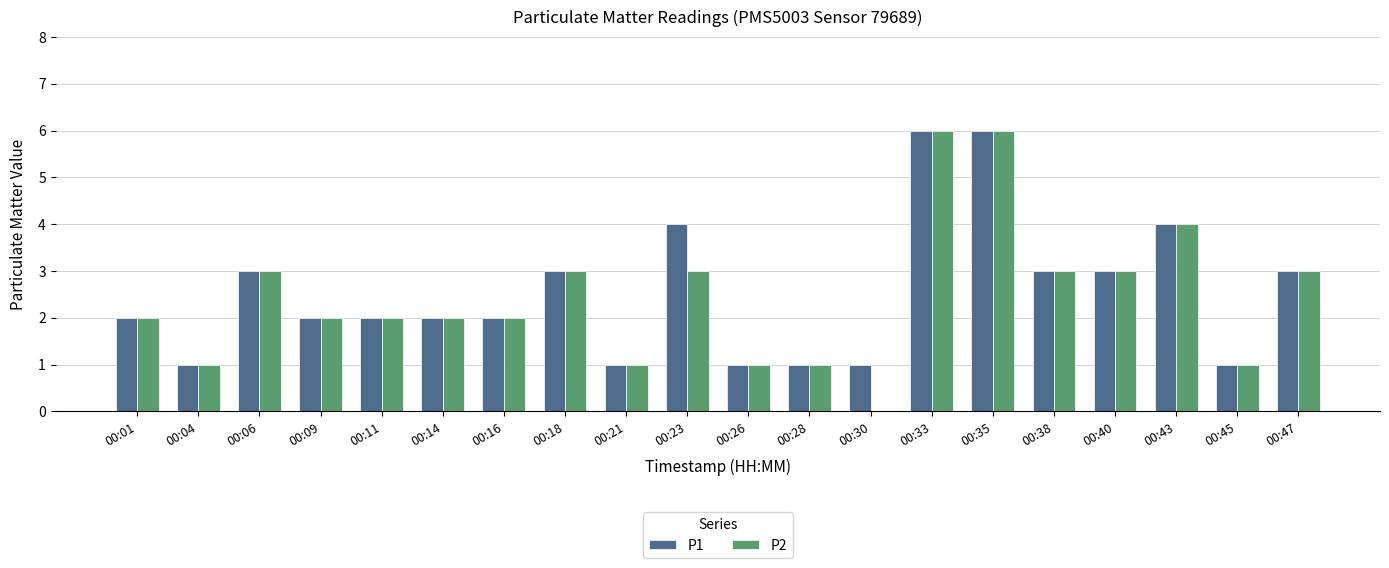

What are all the series names shown in the legend?

P1, P2